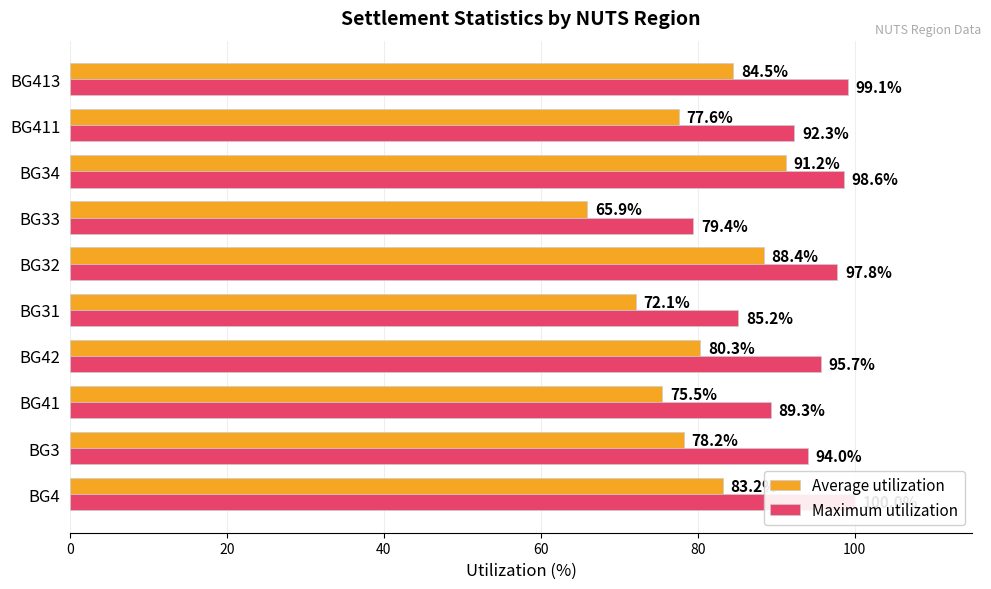

What is the maximum value shown in the chart?

100.0